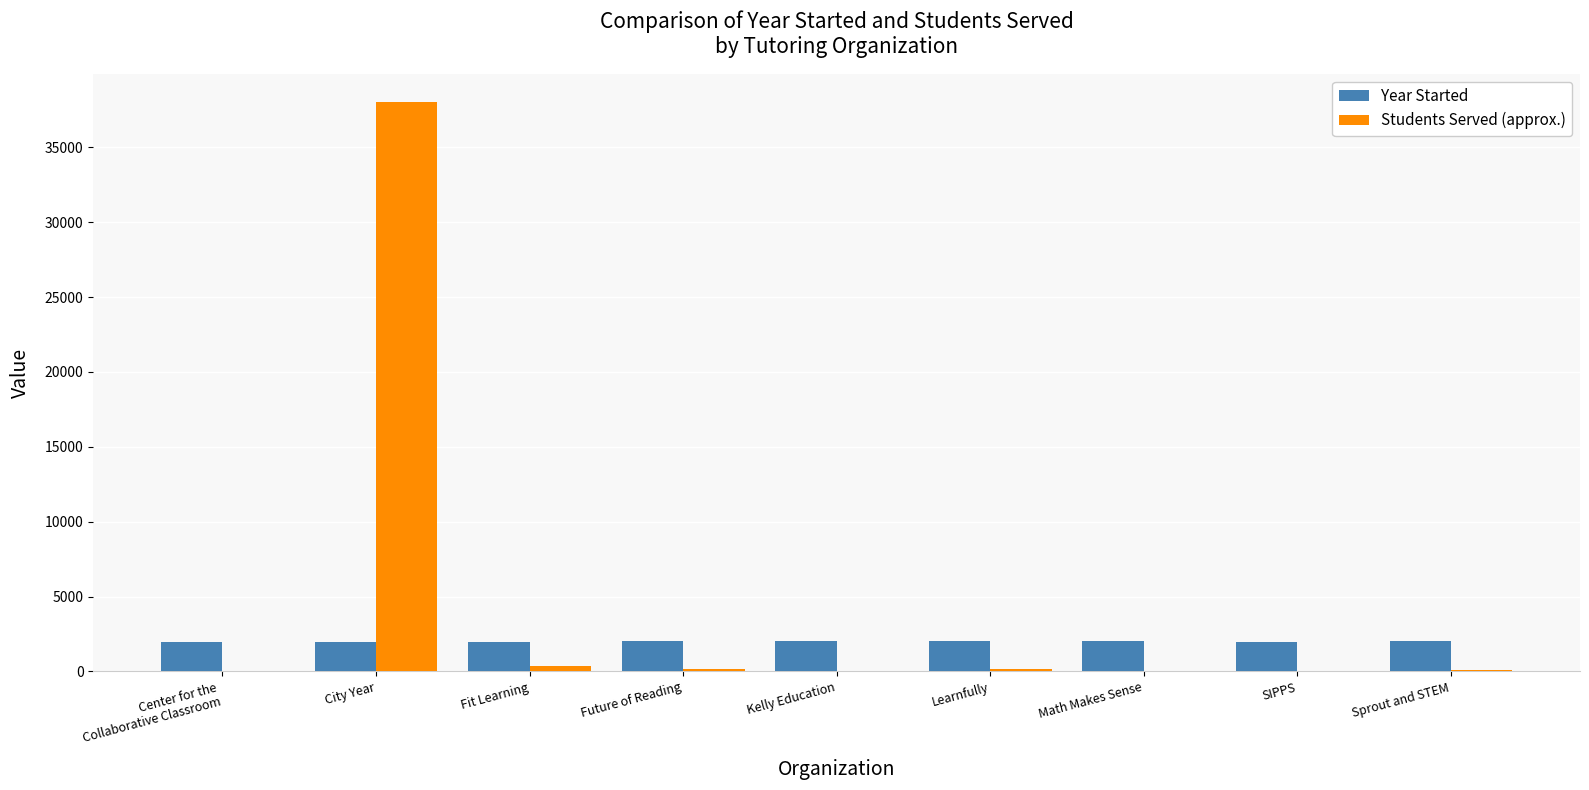

What are all the series names shown in the legend?

Year Started, Students Served (approx.)